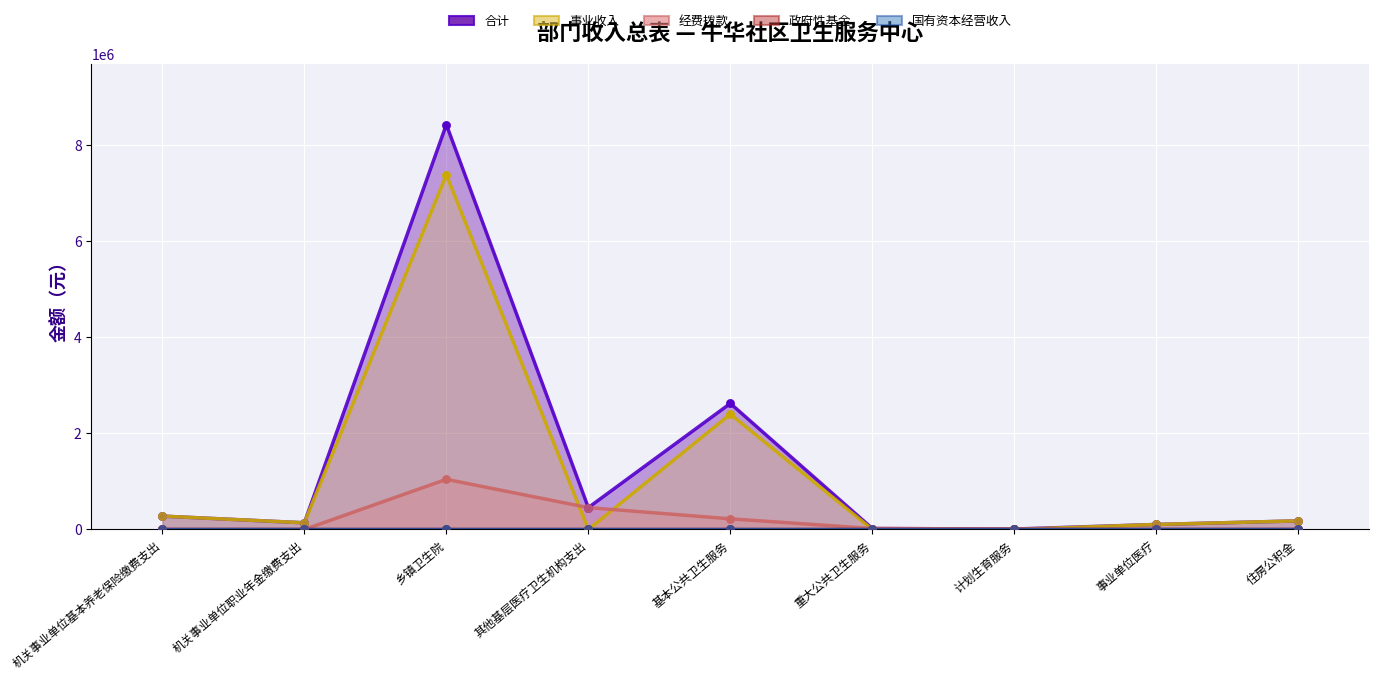

At how many categories does at least one series exceed 4683991?

1